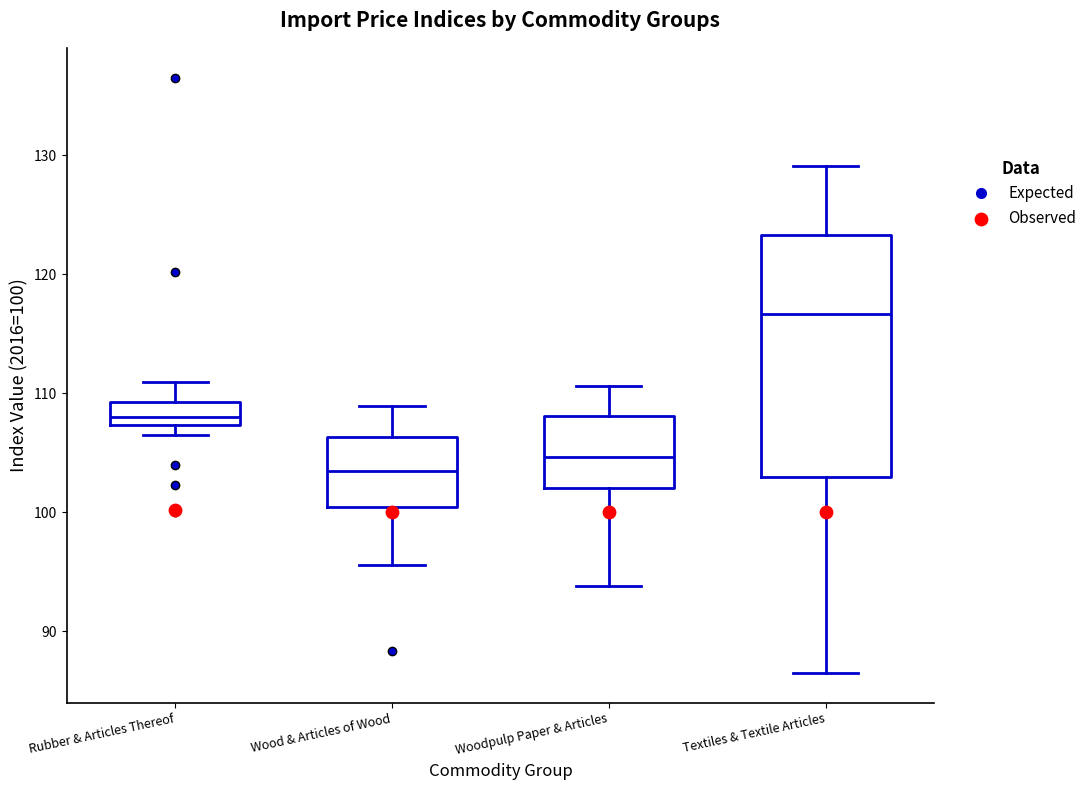

Which box is the tallest, from its lower edge to its upper edge?

Textiles & Textile Articles